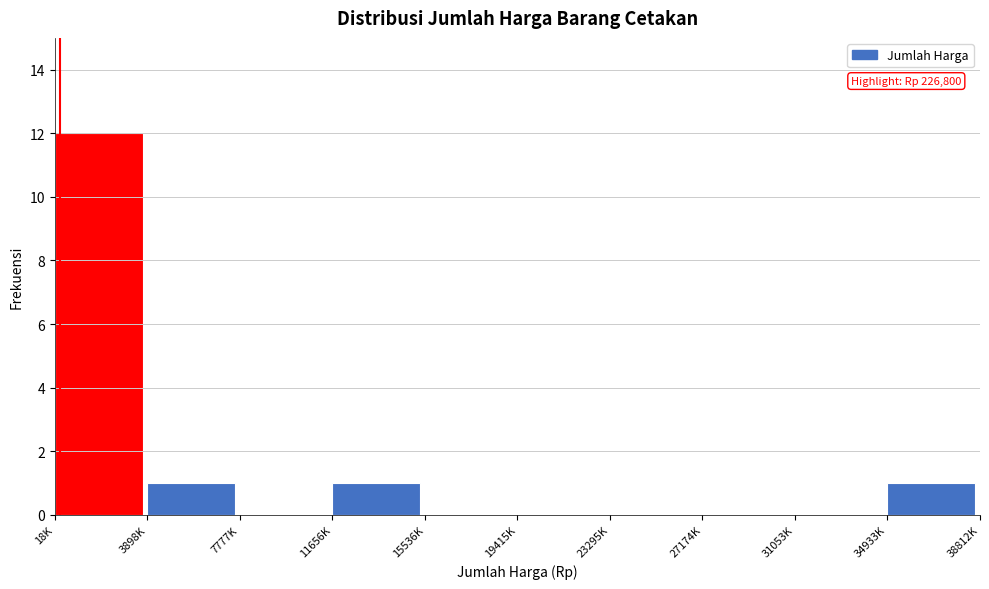

Reading right to left, transcribe all the data shown in this chart.

34933K=1	31053K=0	27174K=0	23295K=0	19415K=0	15536K=0	11656K=1	7777K=0	3898K=1	18K=12